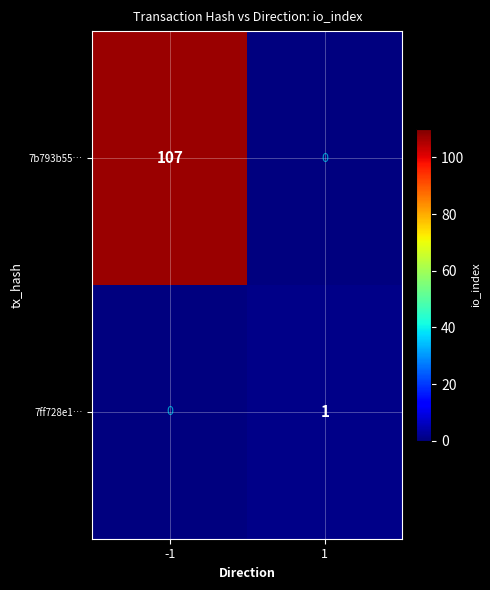

At which category does the chart reach its peak across all series?

-1